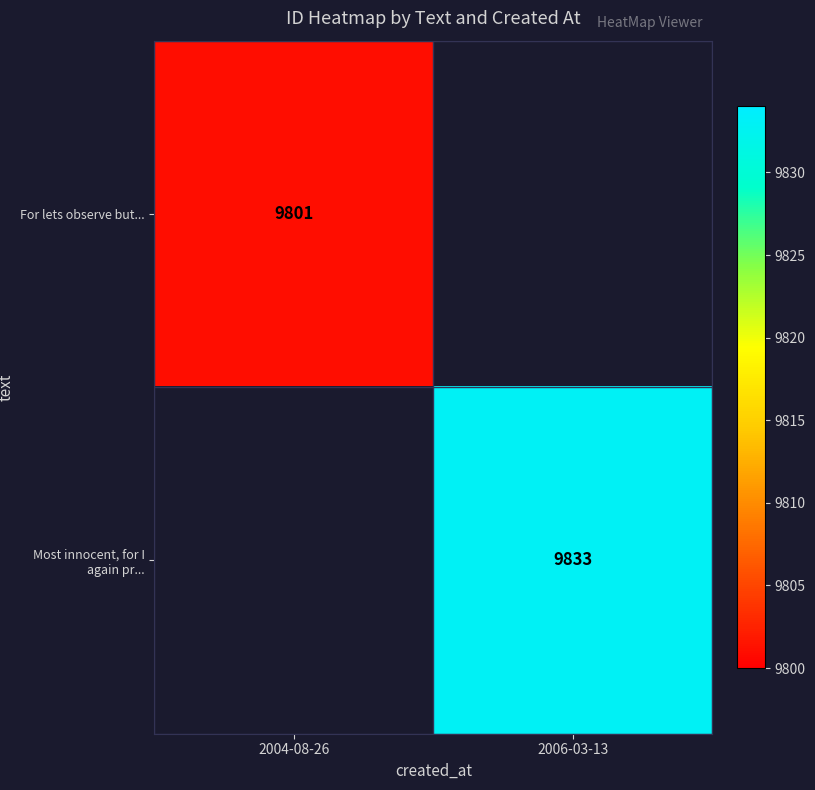

Is the value of For lets observe but... at 2004-08-26 greater than the value of Most innocent, for I again pr... at 2006-03-13?

No